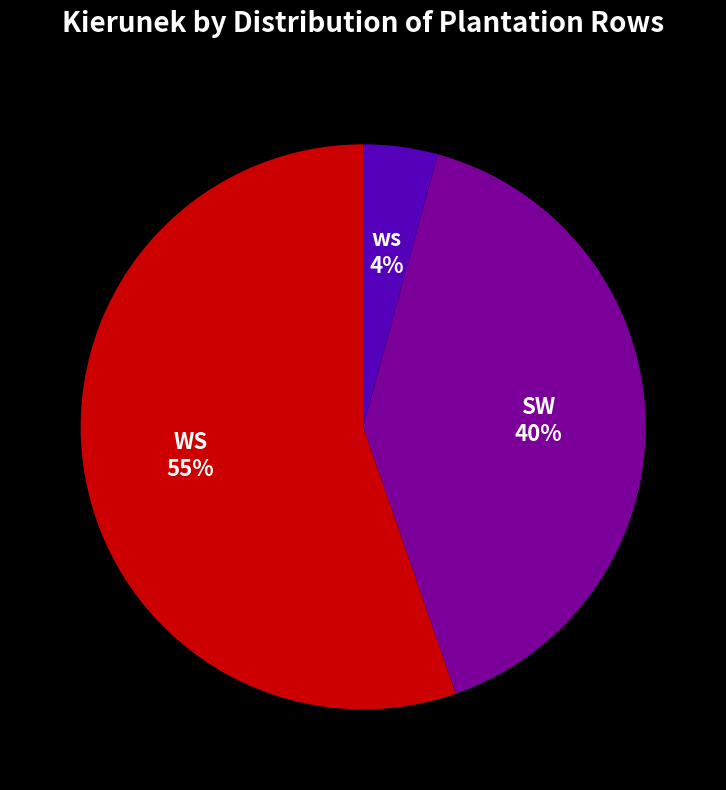

How many segments does this pie chart have?

3